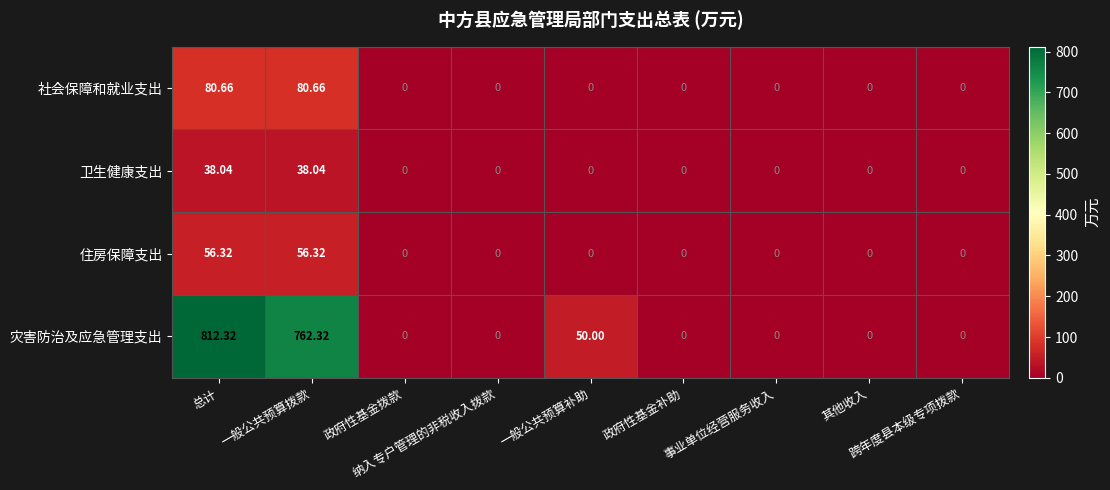

How many data points does each series have?

9